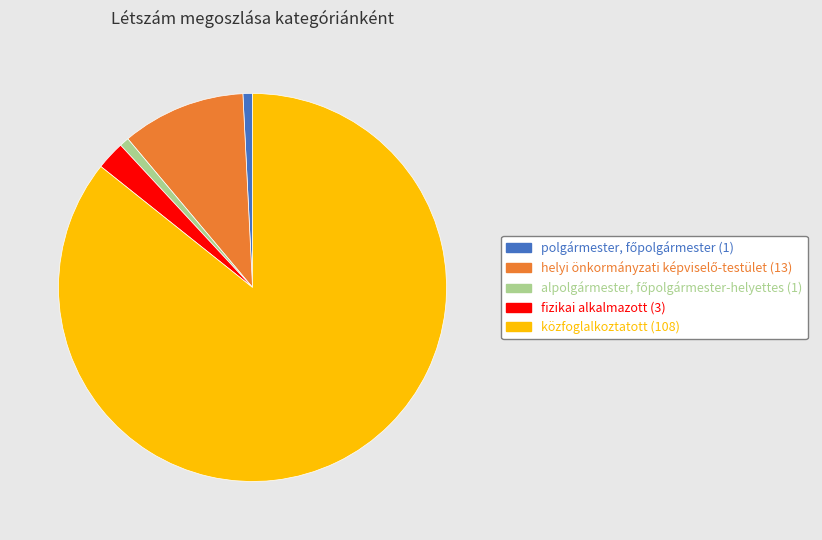

Is there any slice that represents more than half of the pie?

Yes